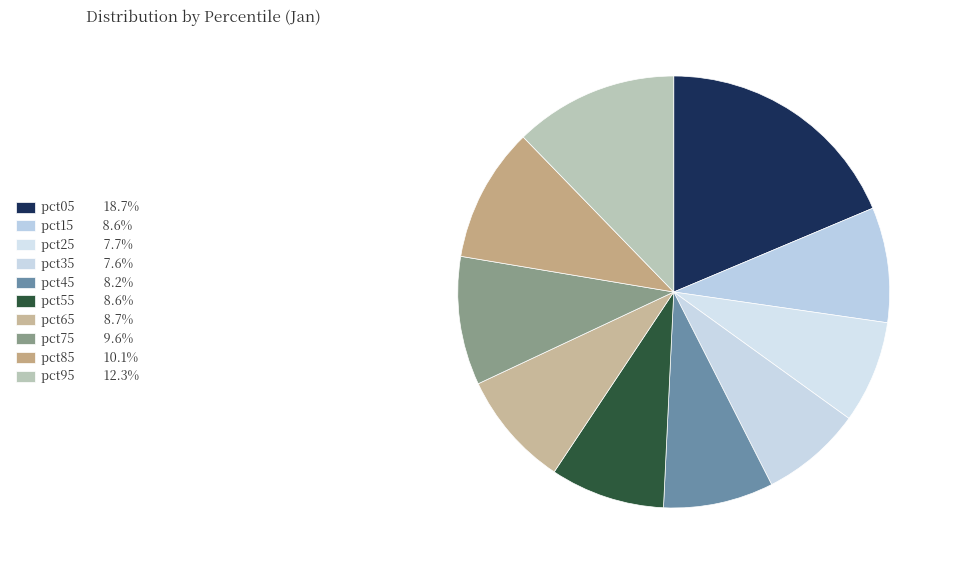

Count the number of slices in the pie.

10